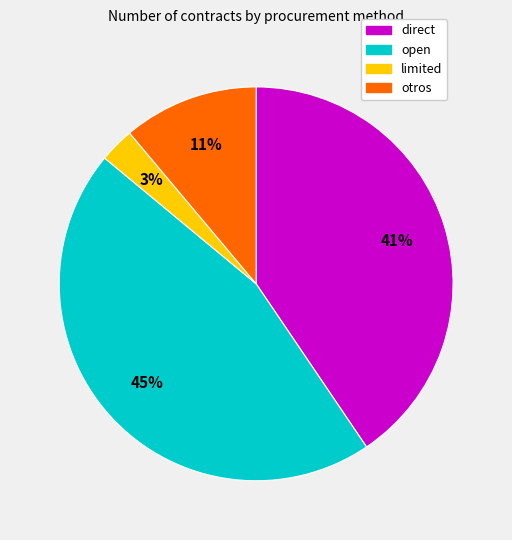

Count the number of slices in the pie.

4